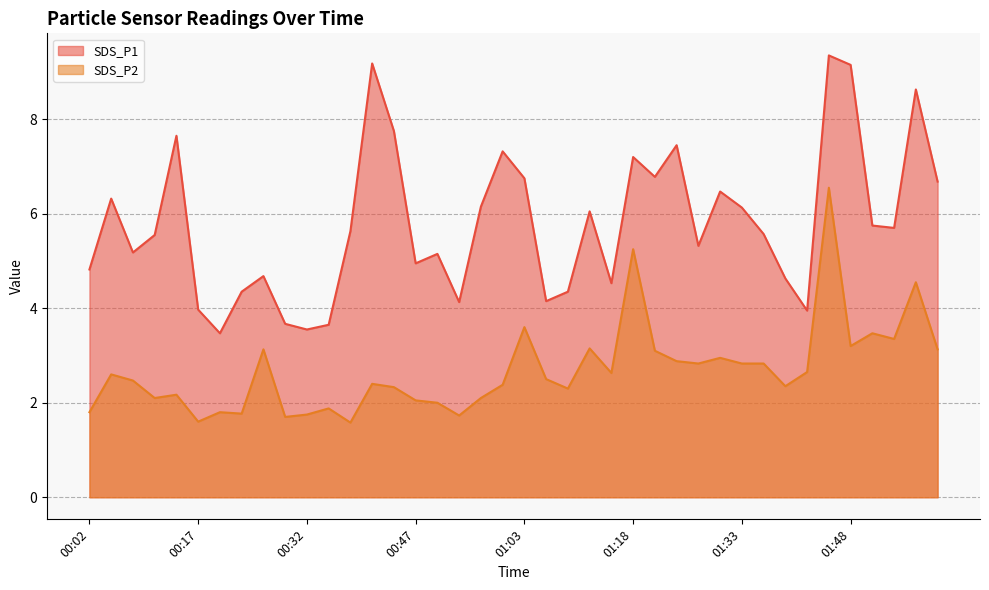

What is the sum of the SDS_P2 values at 01:54 and 00:57?

5.5